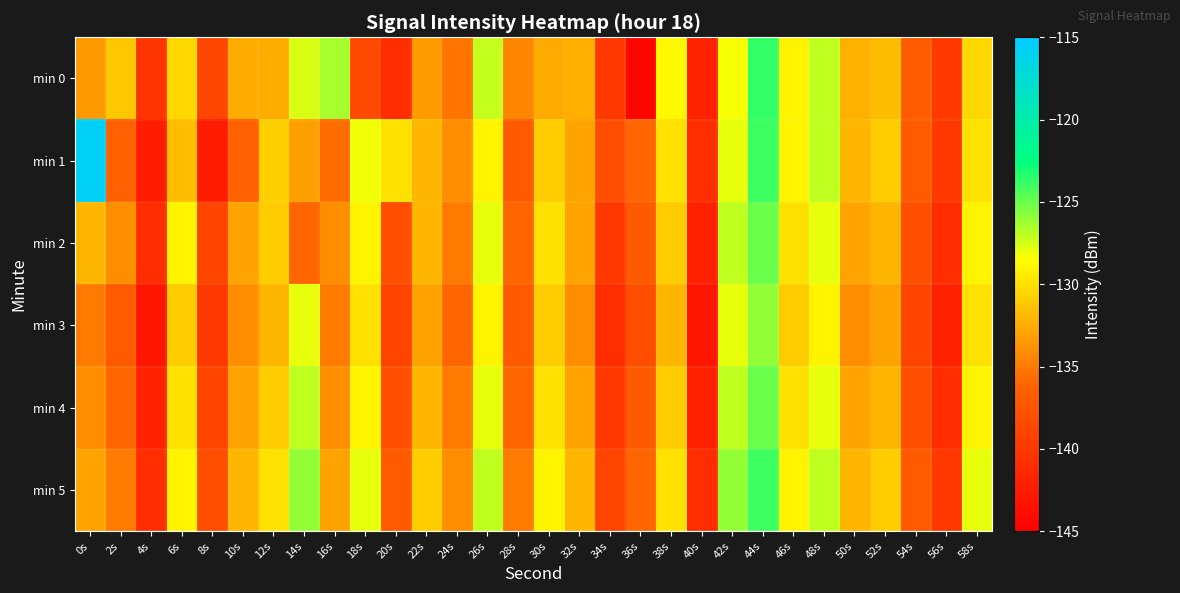

Which series has the largest total across all categories?

min 5